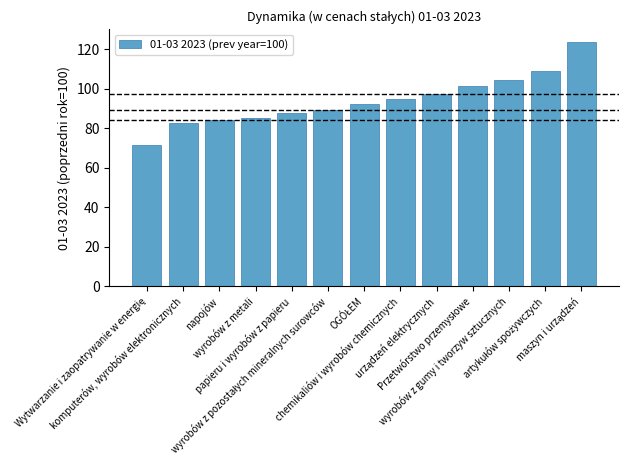

How many data points are less than 92?

6